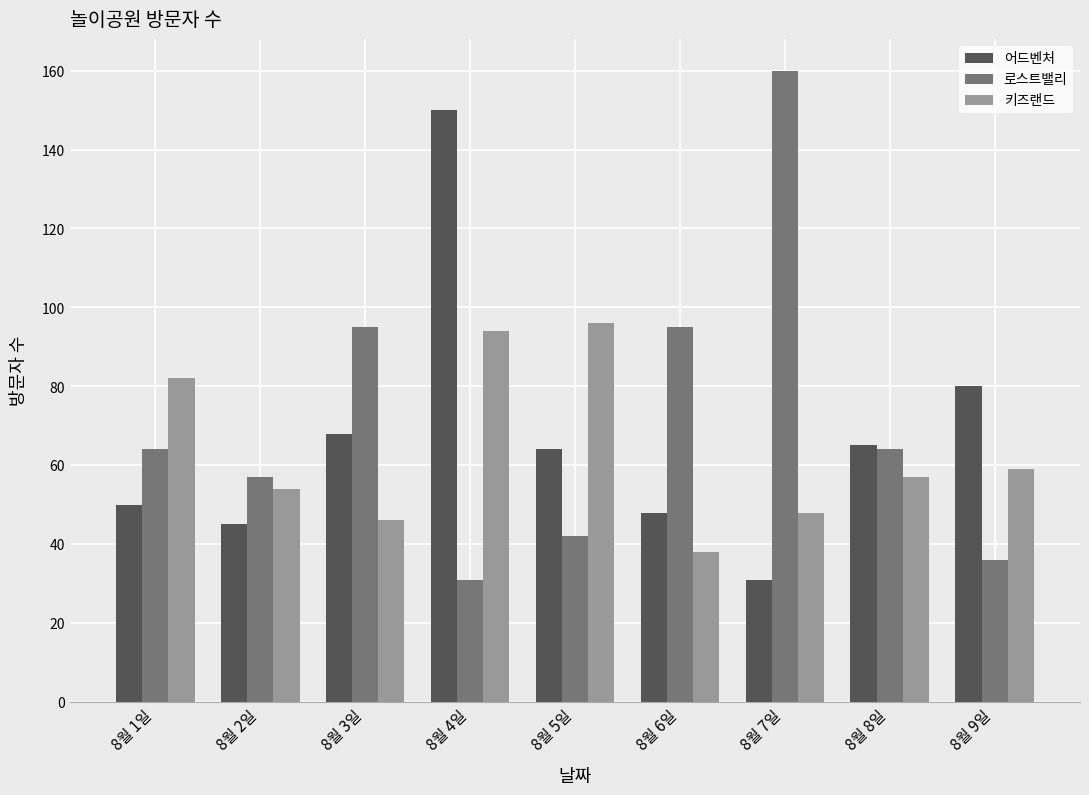

List the series in order of their peak value, lowest first.

키즈랜드, 어드벤처, 로스트밸리